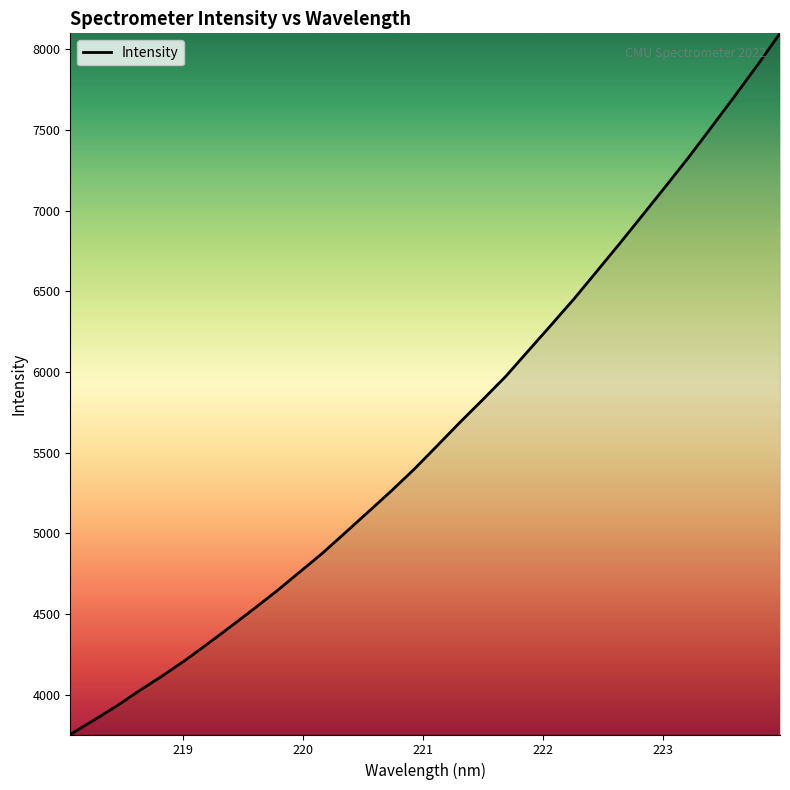

What is the smallest value displayed?

3752.8